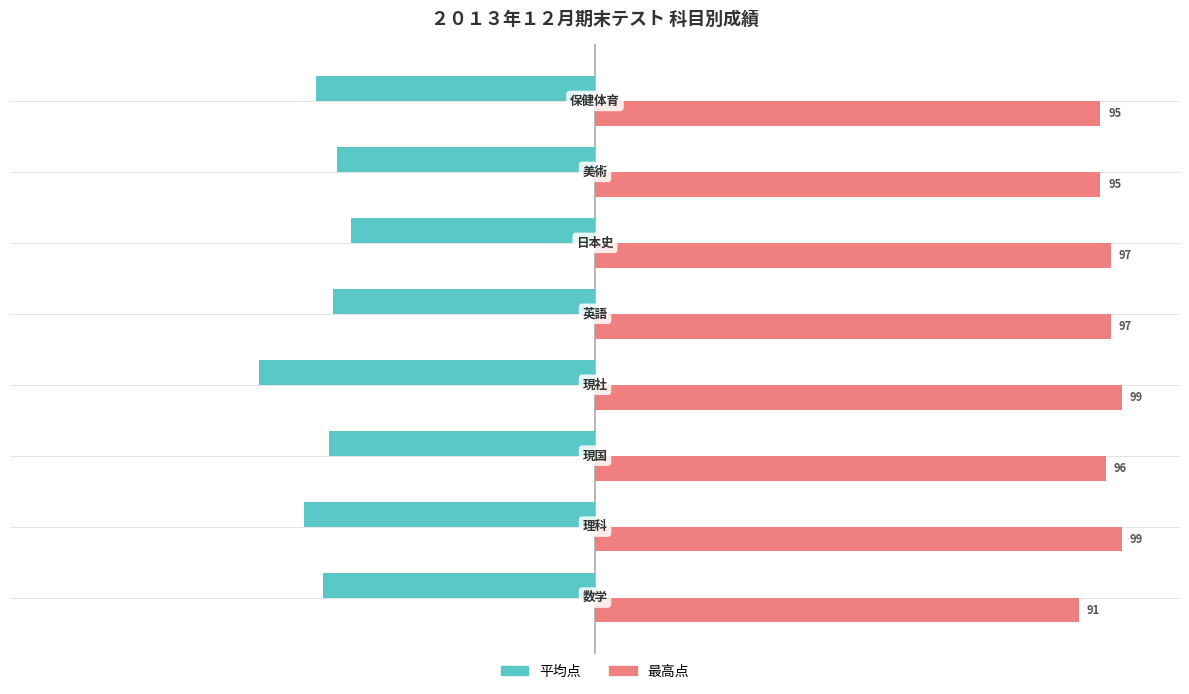

Rank the series by their maximum value, from highest to lowest.

最高点, 平均点